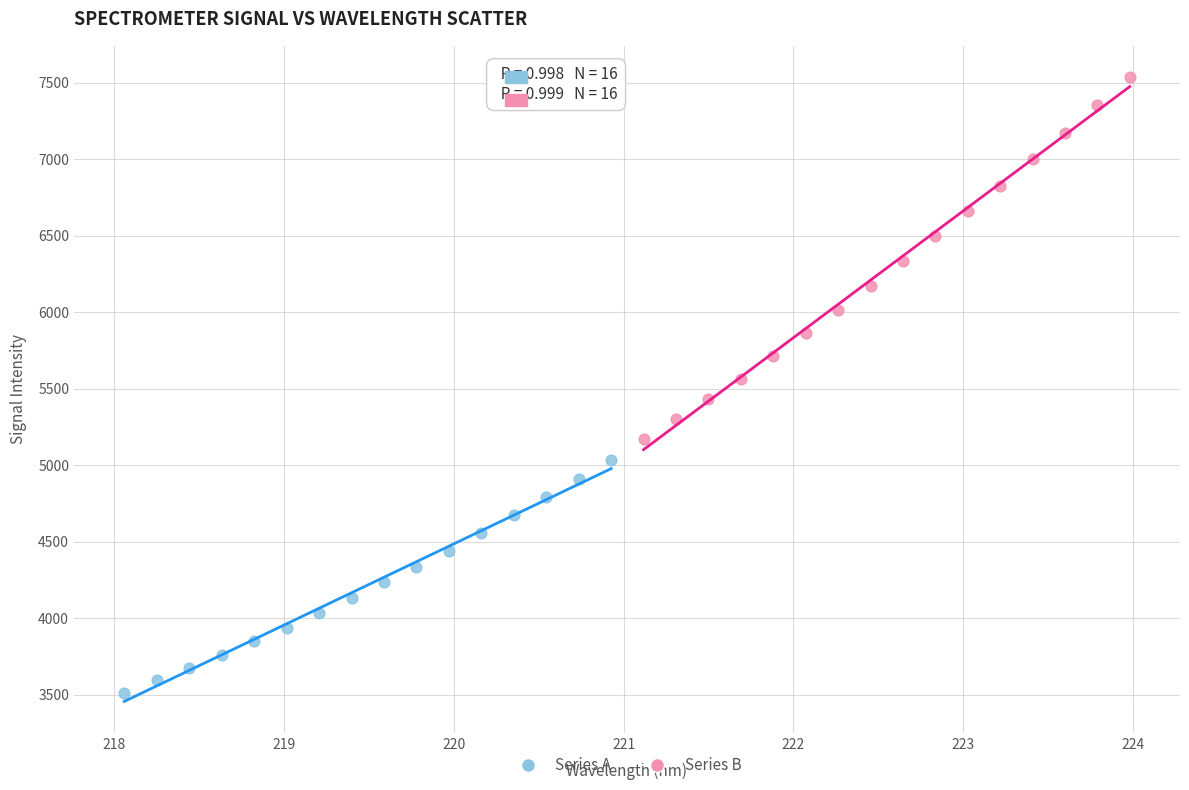

Which series contains the lowest Y value?

Series A